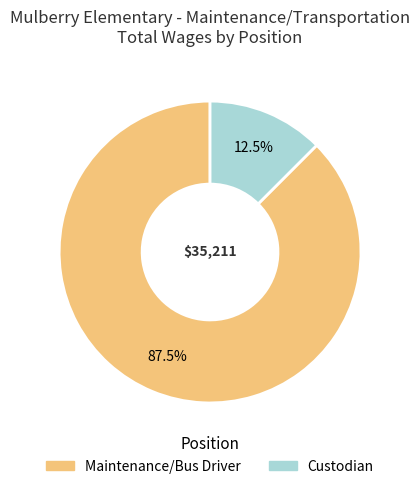

Between Custodian and Maintenance/Bus Driver, which is larger?

Maintenance/Bus Driver